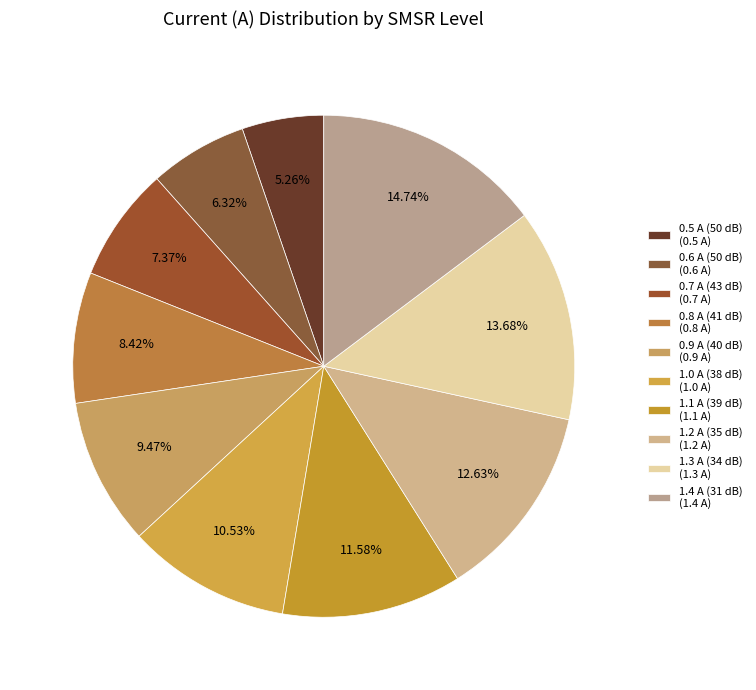

Which has a higher value, 1.3 A (34 dB) or 1.2 A (35 dB)?

1.3 A (34 dB)